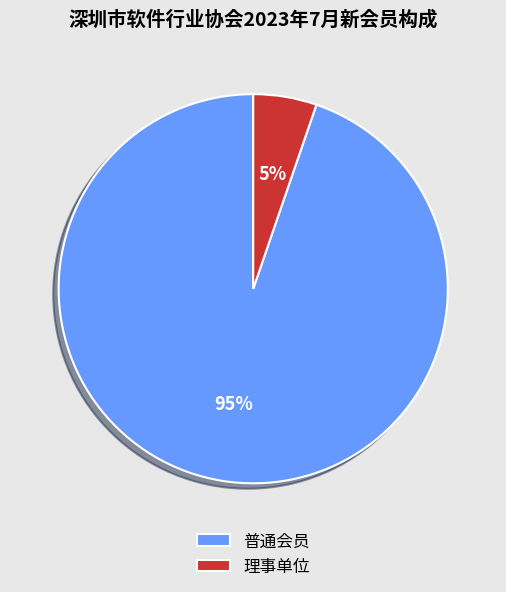

Which slice is the smallest?

理事单位